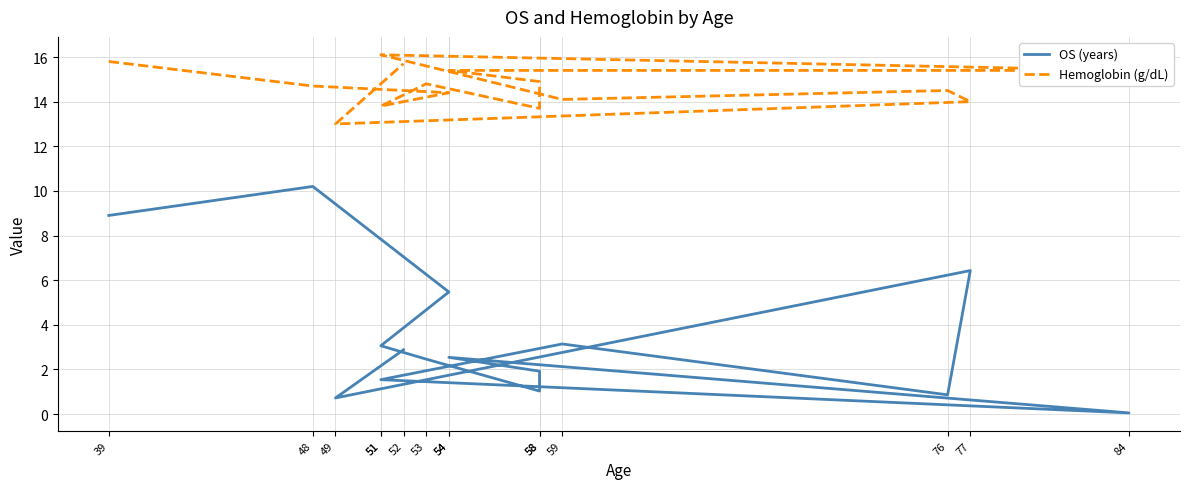

Which series has the largest range (max minus min)?

OS (years)